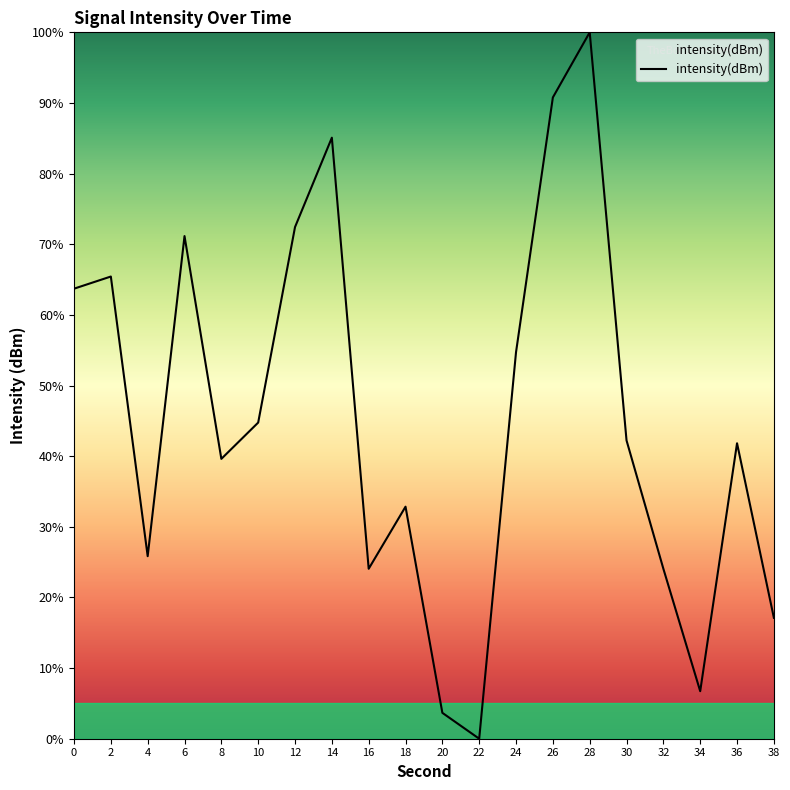

Which label corresponds to the largest value in the chart?

28